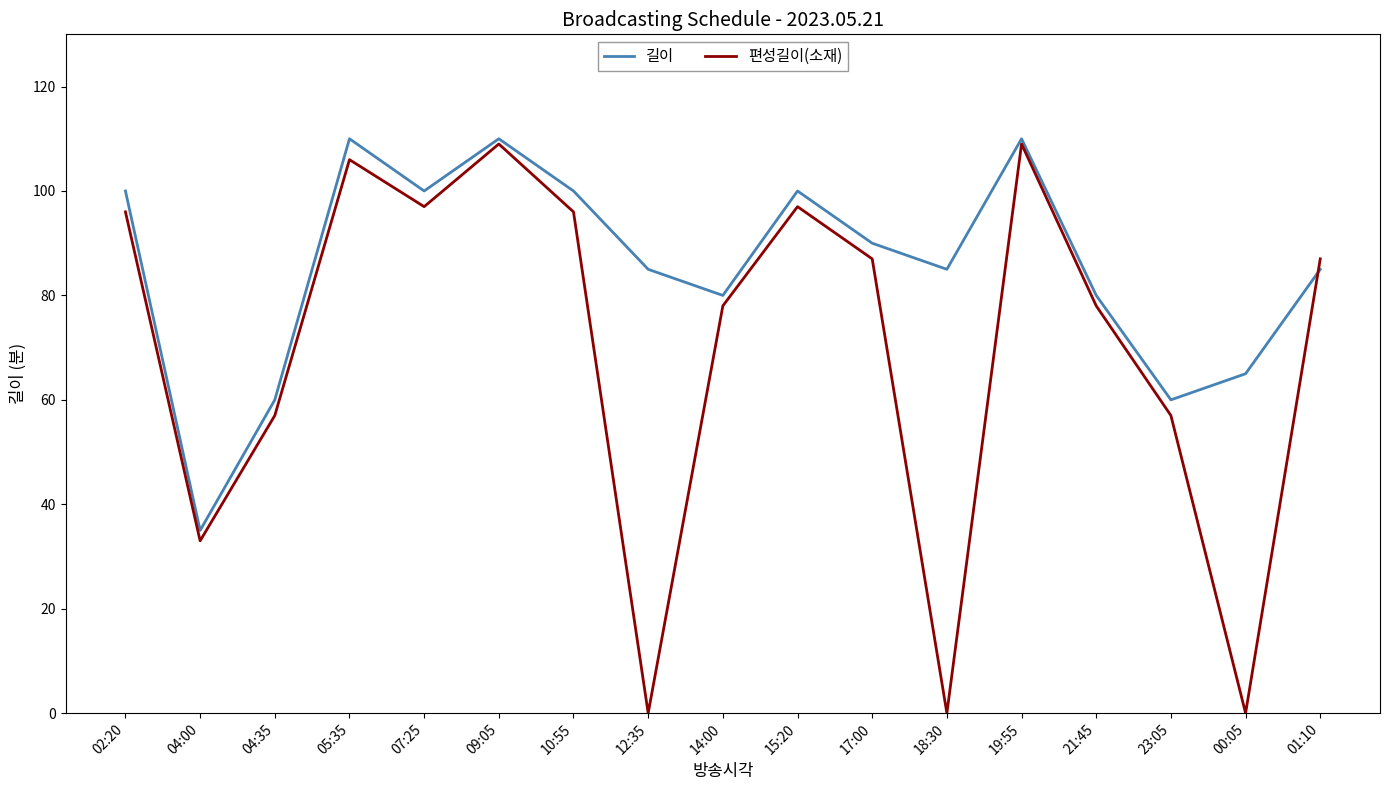

True or false: 편성길이(소재) has a value of 87 at 01:10.

True